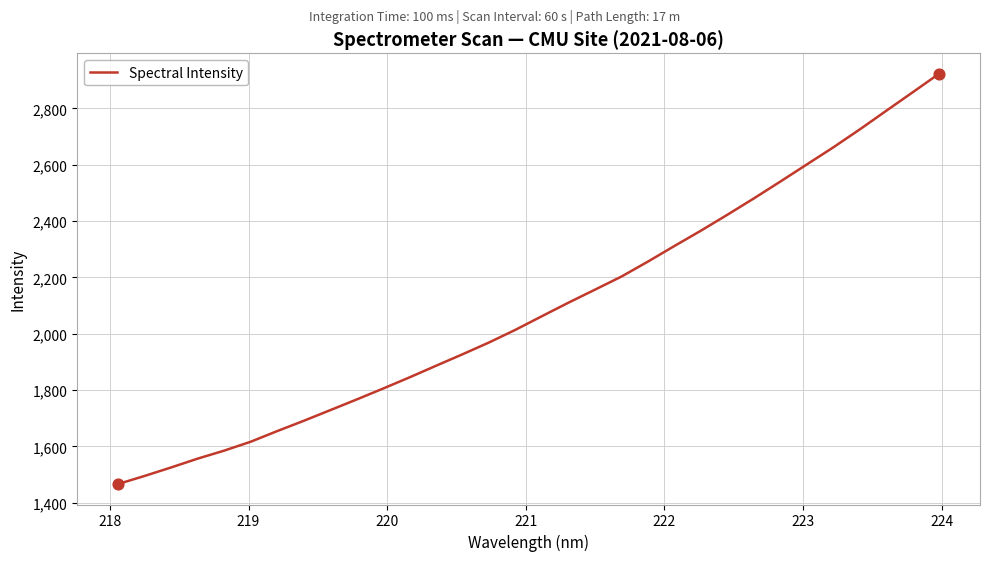

What is the difference between the maximum and minimum values?

1456.5